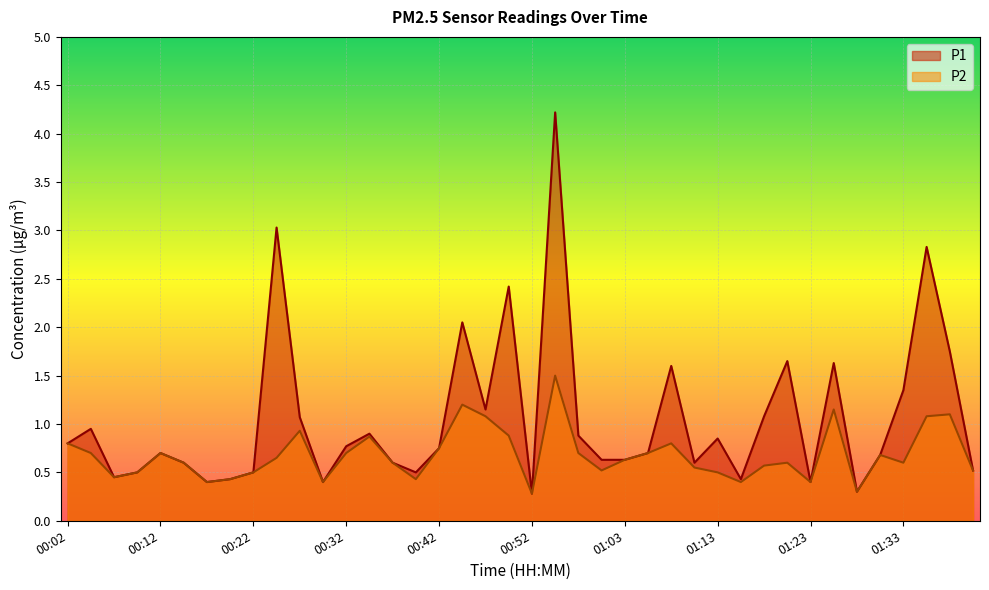

At which label is P2 closest to 0?

00:52